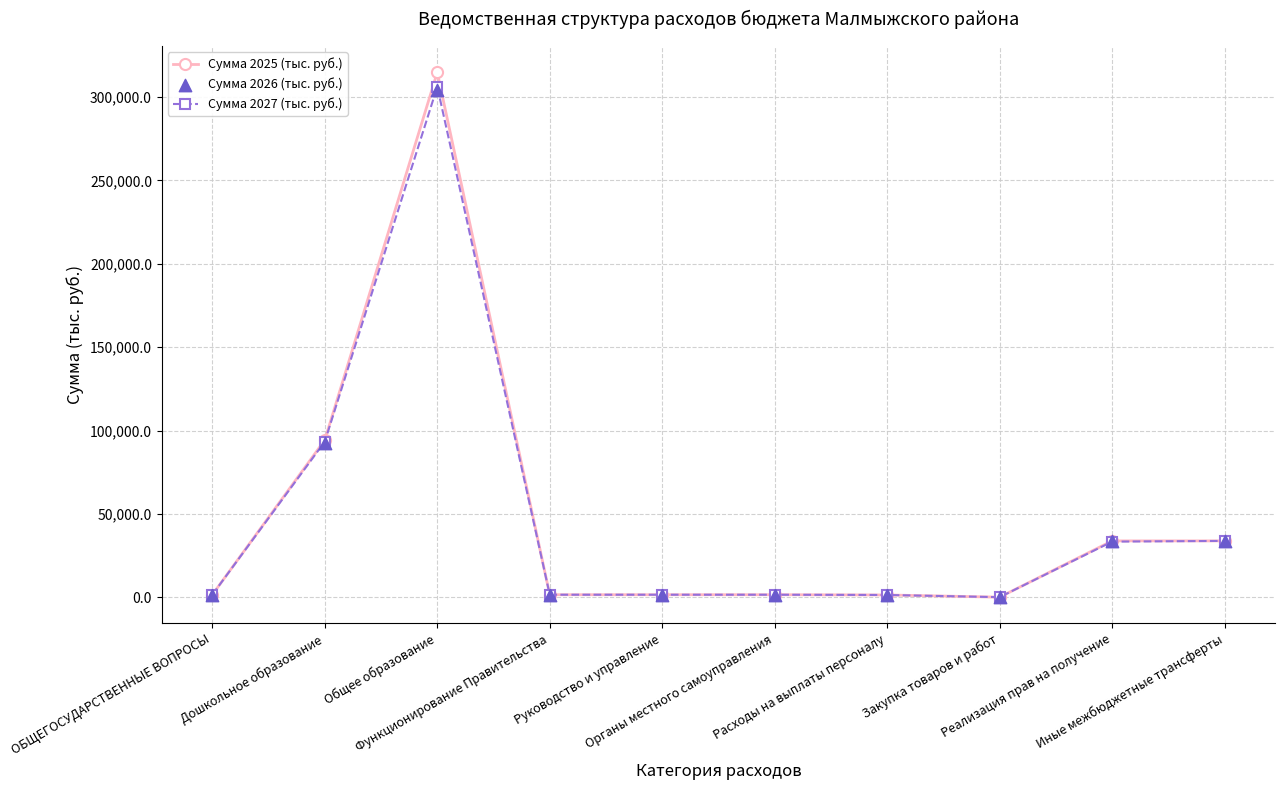

Which series has the largest total across all categories?

Сумма 2025 (тыс. руб.)